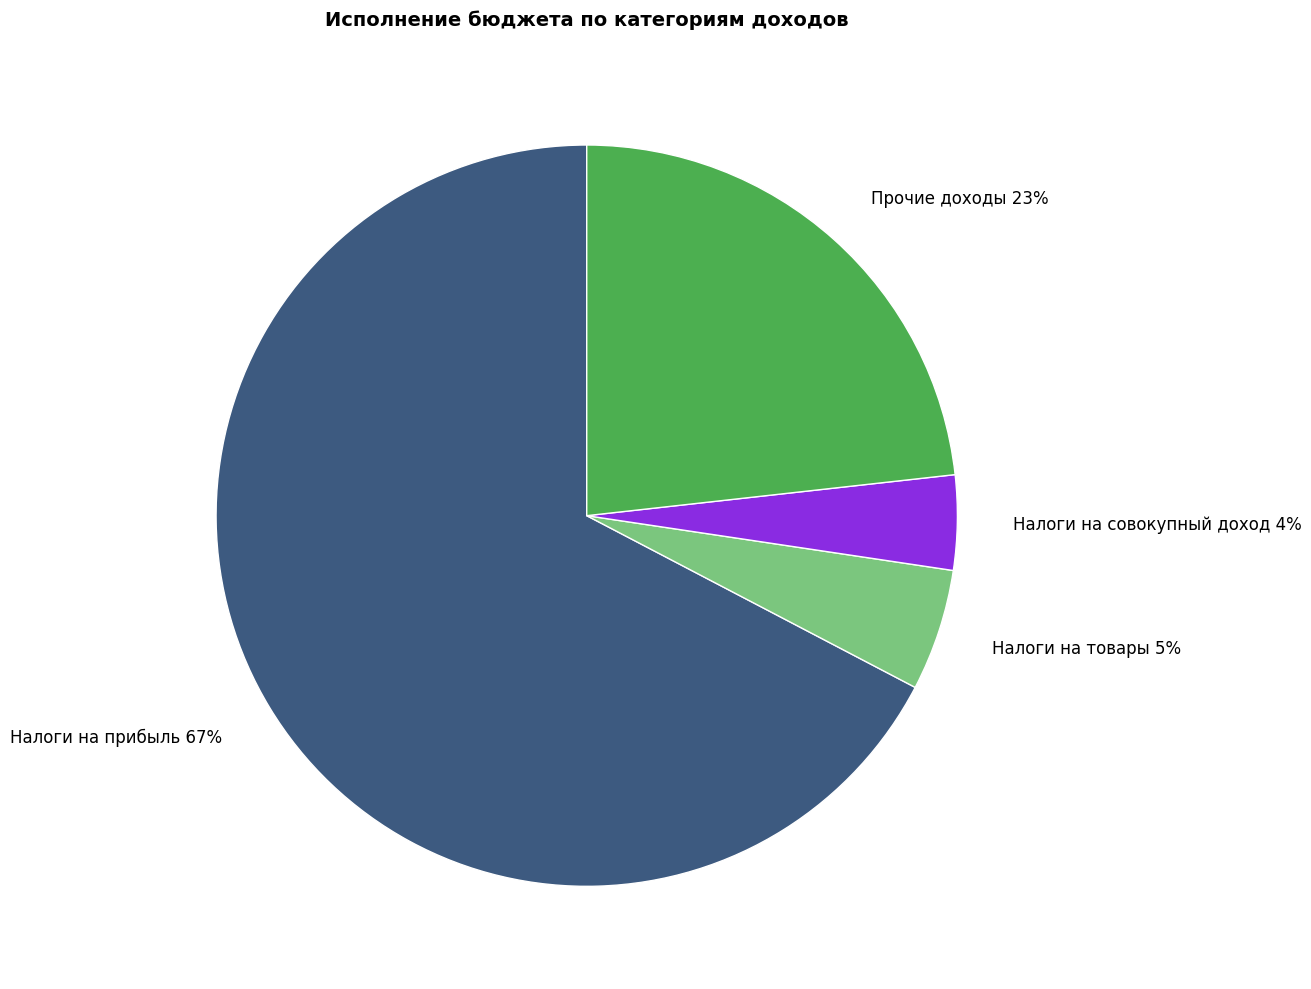

How many slices are in this pie chart?

4